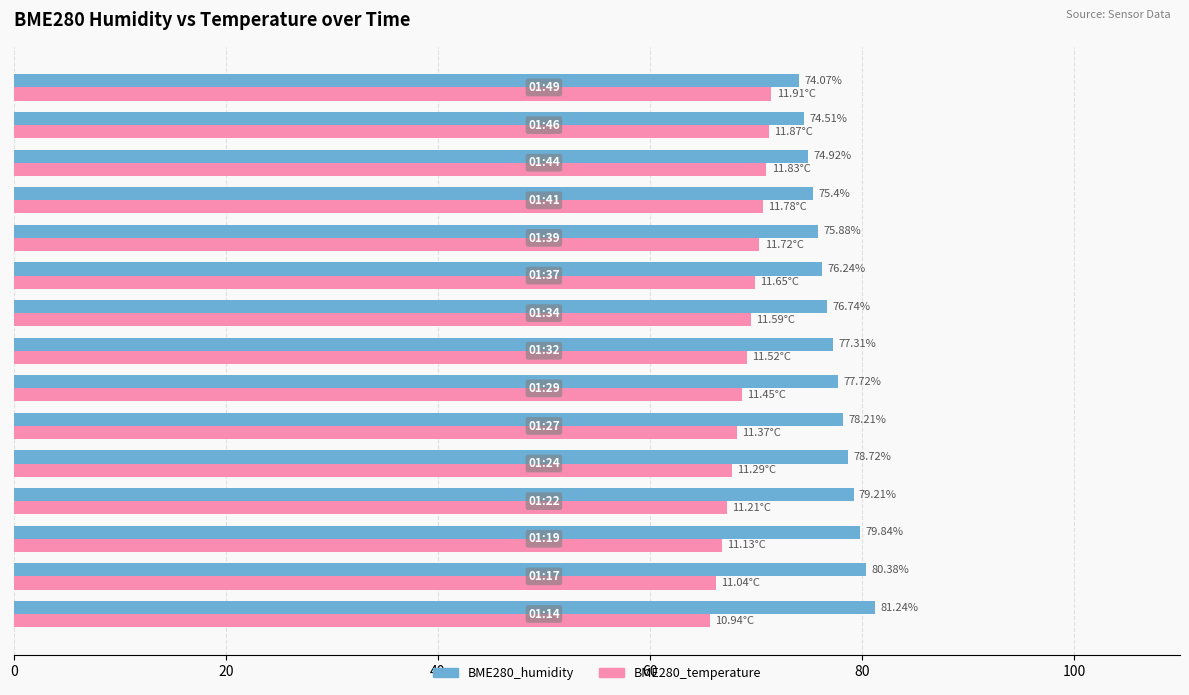

List the series in order of their peak value, lowest first.

BME280_temperature, BME280_humidity